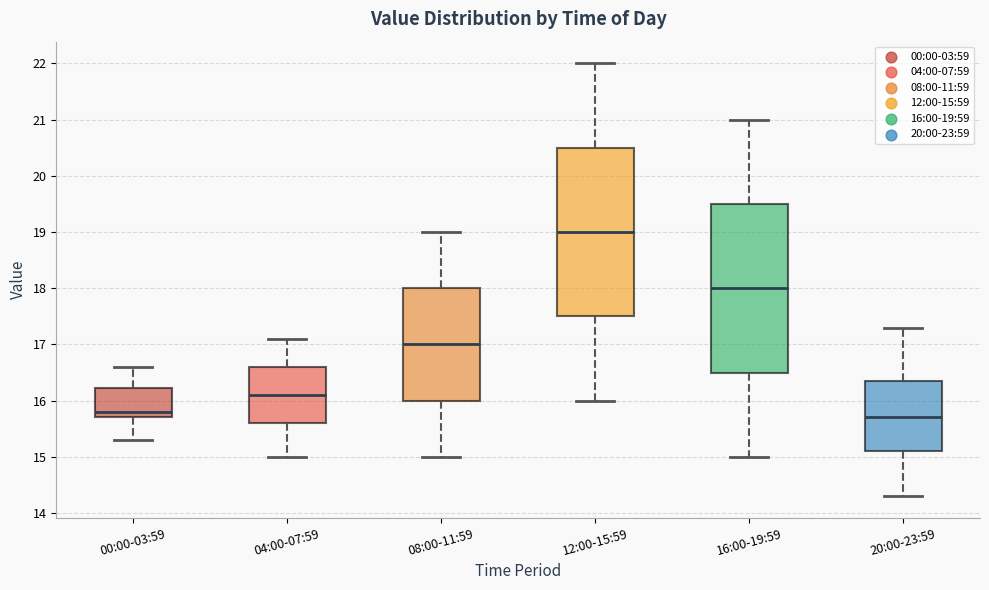

Reading left to right, read every box against the y-axis: the position of its median line, the range the box covers, and the ends of its whiskers. The values are not printed on the chart, so give them approximately, as read against the axis.

00:00-03:59: median 15.8, box 15.7 to 16.2, whiskers 15.3 to 16.6
04:00-07:59: median 16.1, box 15.6 to 16.6, whiskers 15.0 to 17.1
08:00-11:59: median 17.0, box 16.0 to 18.0, whiskers 15.0 to 19.0
12:00-15:59: median 19.0, box 17.5 to 20.5, whiskers 16.0 to 22.0
16:00-19:59: median 18.0, box 16.5 to 19.5, whiskers 15.0 to 21.0
20:00-23:59: median 15.7, box 15.1 to 16.4, whiskers 14.3 to 17.3